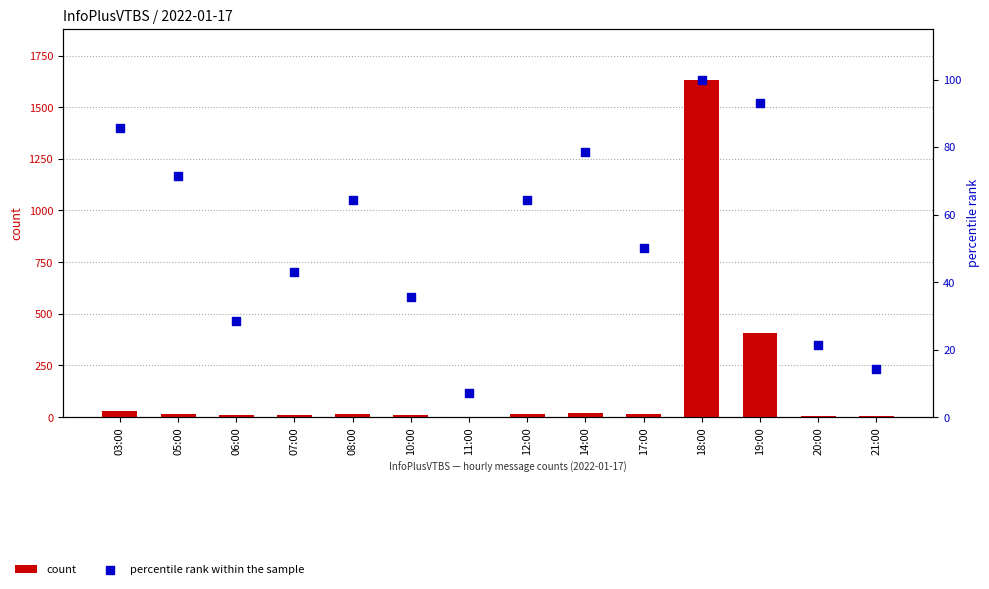

What is the total value across all series at 12:00?

78.3